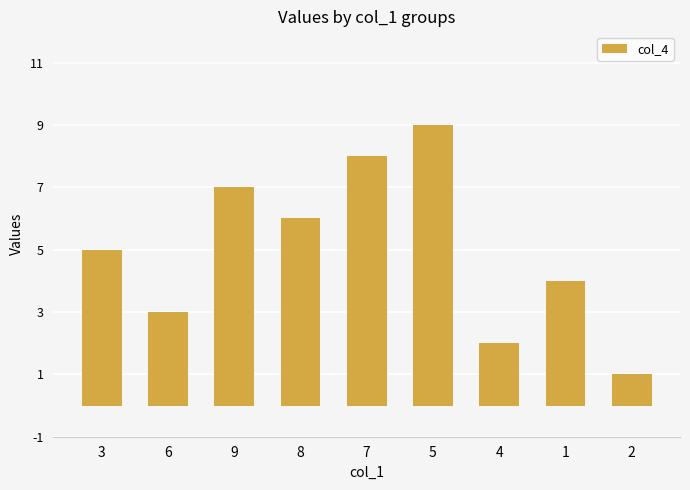

Rank the categories by value from lowest to highest.

2, 4, 6, 1, 3, 8, 9, 7, 5